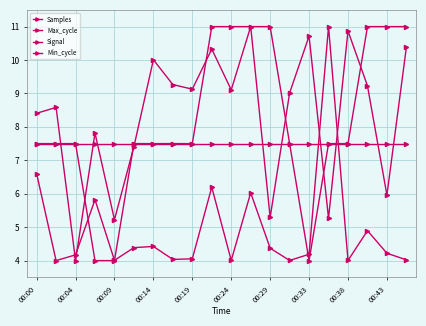

Reading left to right, extract all data points from this chart.

Samples: 8.4	8.6	4.0	7.8	5.2	7.4	10.0	9.3	9.1	10.3	9.1	11.0	5.3	9.0	10.7	5.3	10.9	9.2	6.0	10.4
Max_cycle: 6.6	4.0	4.2	5.8	4.0	4.4	4.4	4.0	4.1	6.2	4.0	6.0	4.4	4.0	4.2	11.0	4.0	4.9	4.2	4.0
Signal: 7.5	7.5	7.5	4.0	4.0	7.5	7.5	7.5	7.5	11.0	11.0	11.0	11.0	7.5	4.0	7.5	7.5	11.0	11.0	11.0
Min_cycle: 7.5	7.5	7.5	7.5	7.5	7.5	7.5	7.5	7.5	7.5	7.5	7.5	7.5	7.5	7.5	7.5	7.5	7.5	7.5	7.5